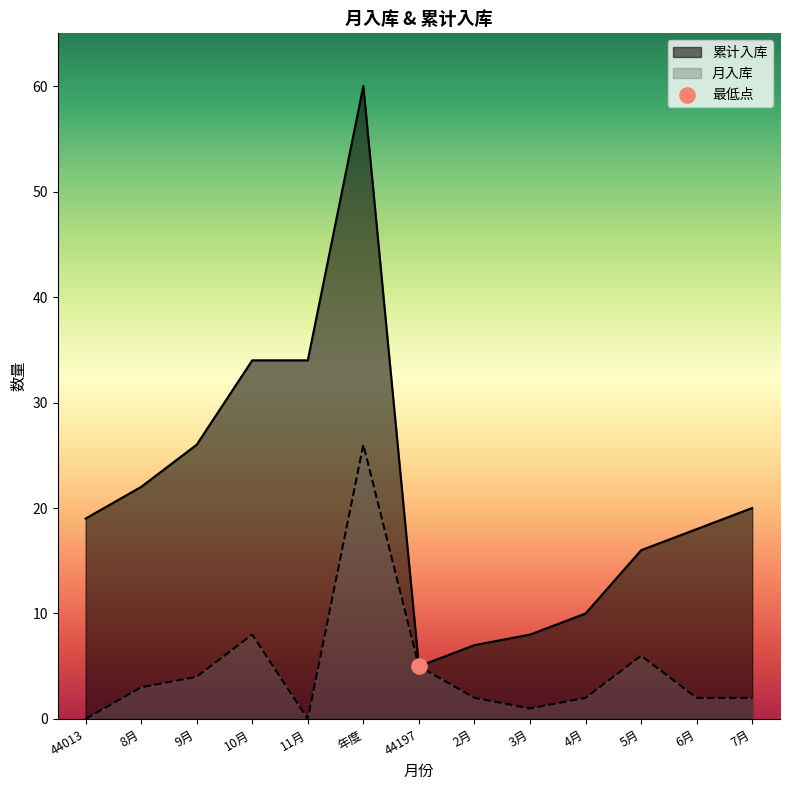

At how many categories does at least one series exceed 6?

12